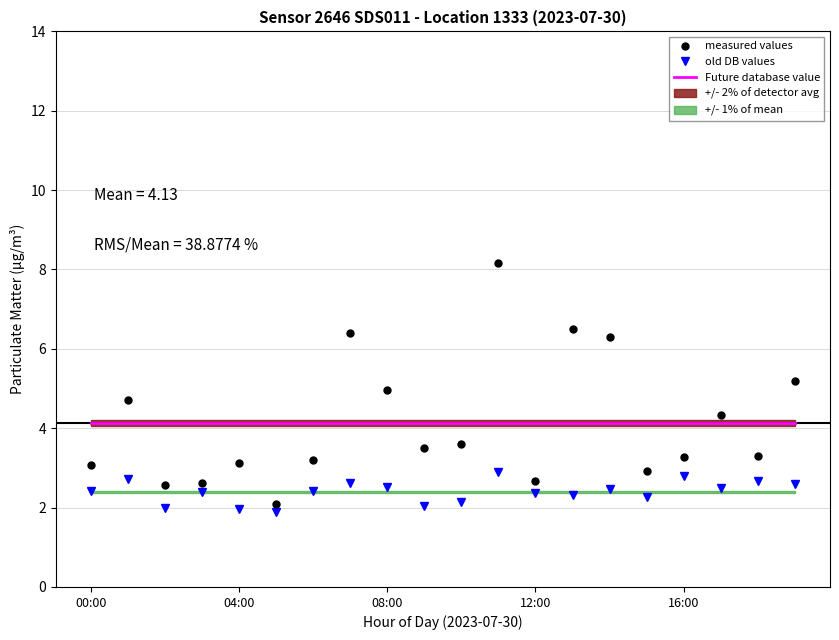

True or false: measured values and Future database value cross at least once.

True